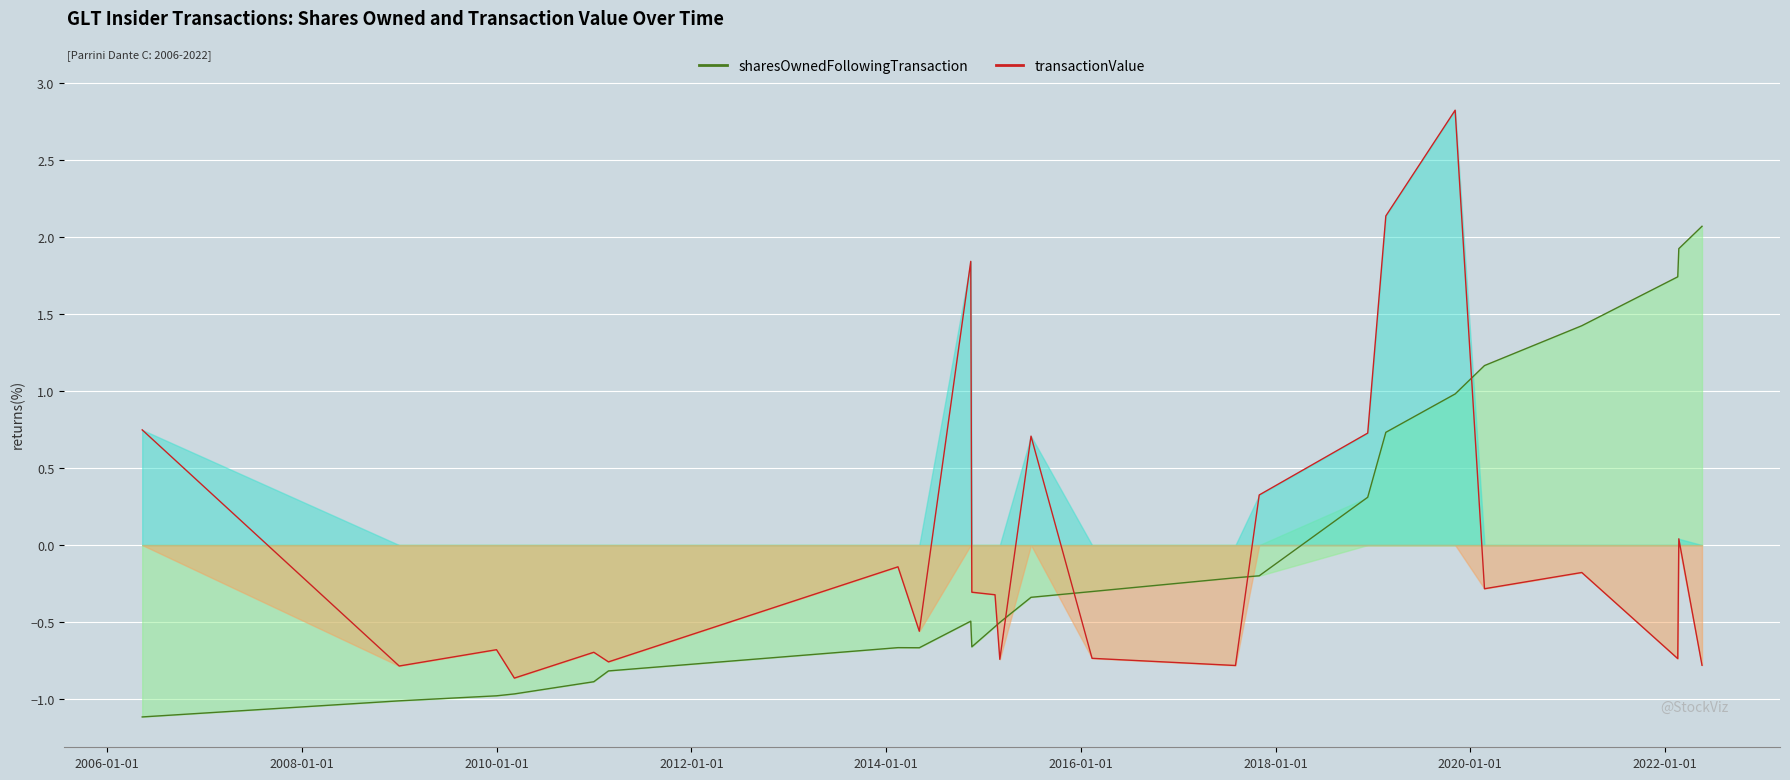

How many lines are shown in the chart?

2